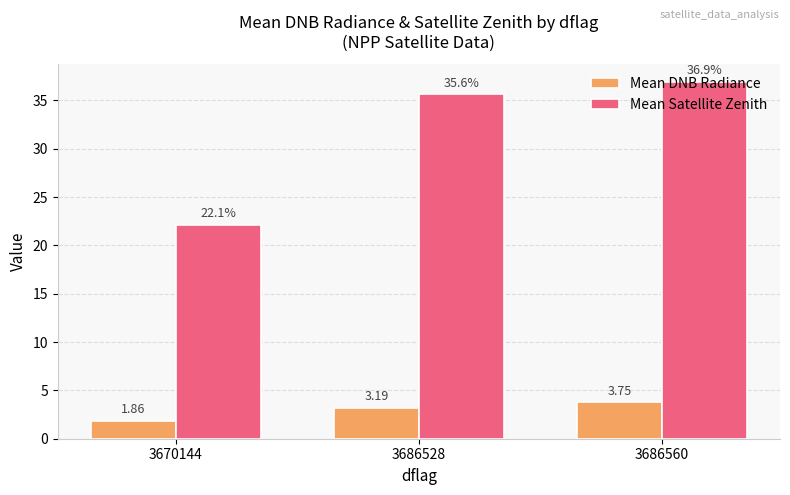

How many categories are shown in the chart?

3